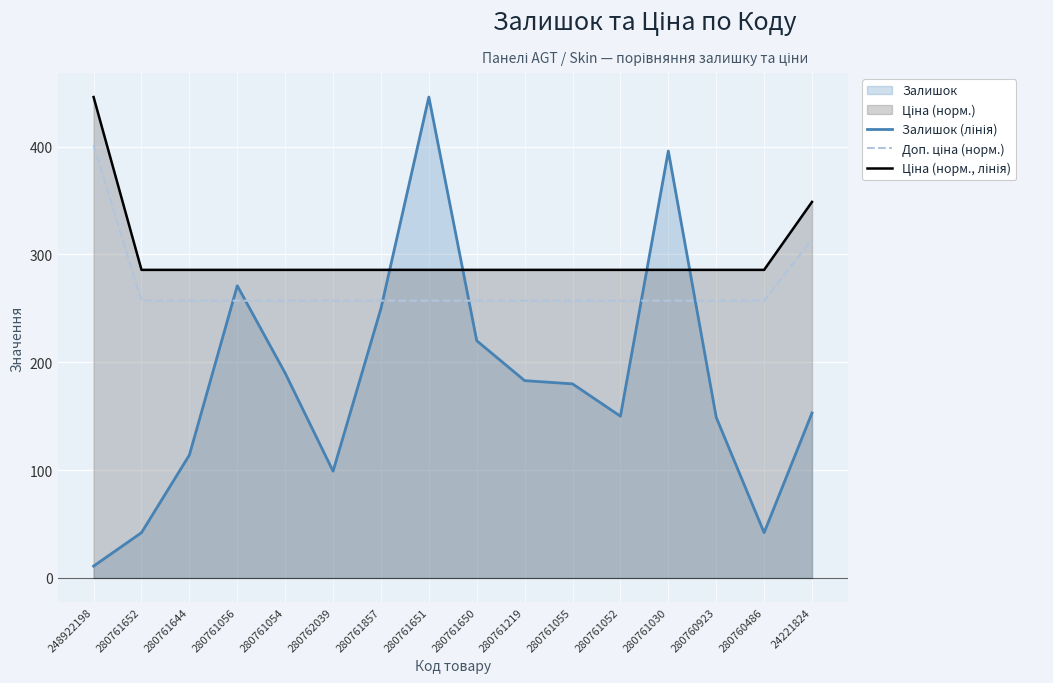

What is the maximum value shown in the chart?

446.0